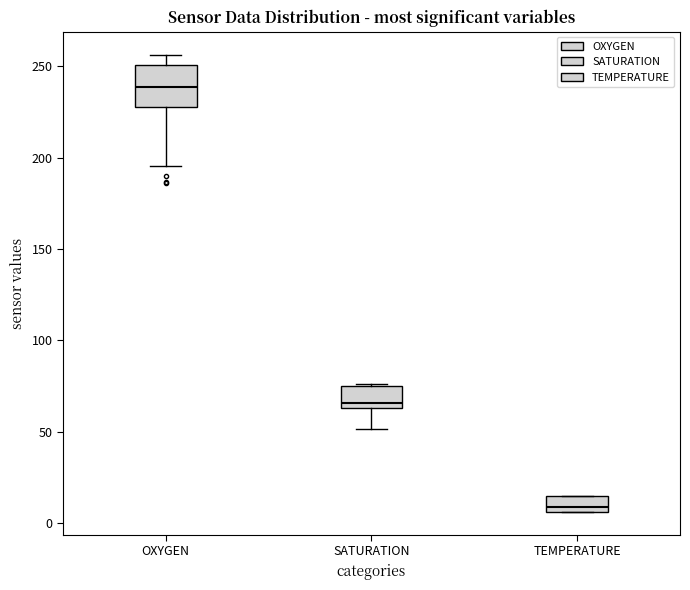

Comparing the boxes themselves (not the whiskers), which one is the tallest?

OXYGEN